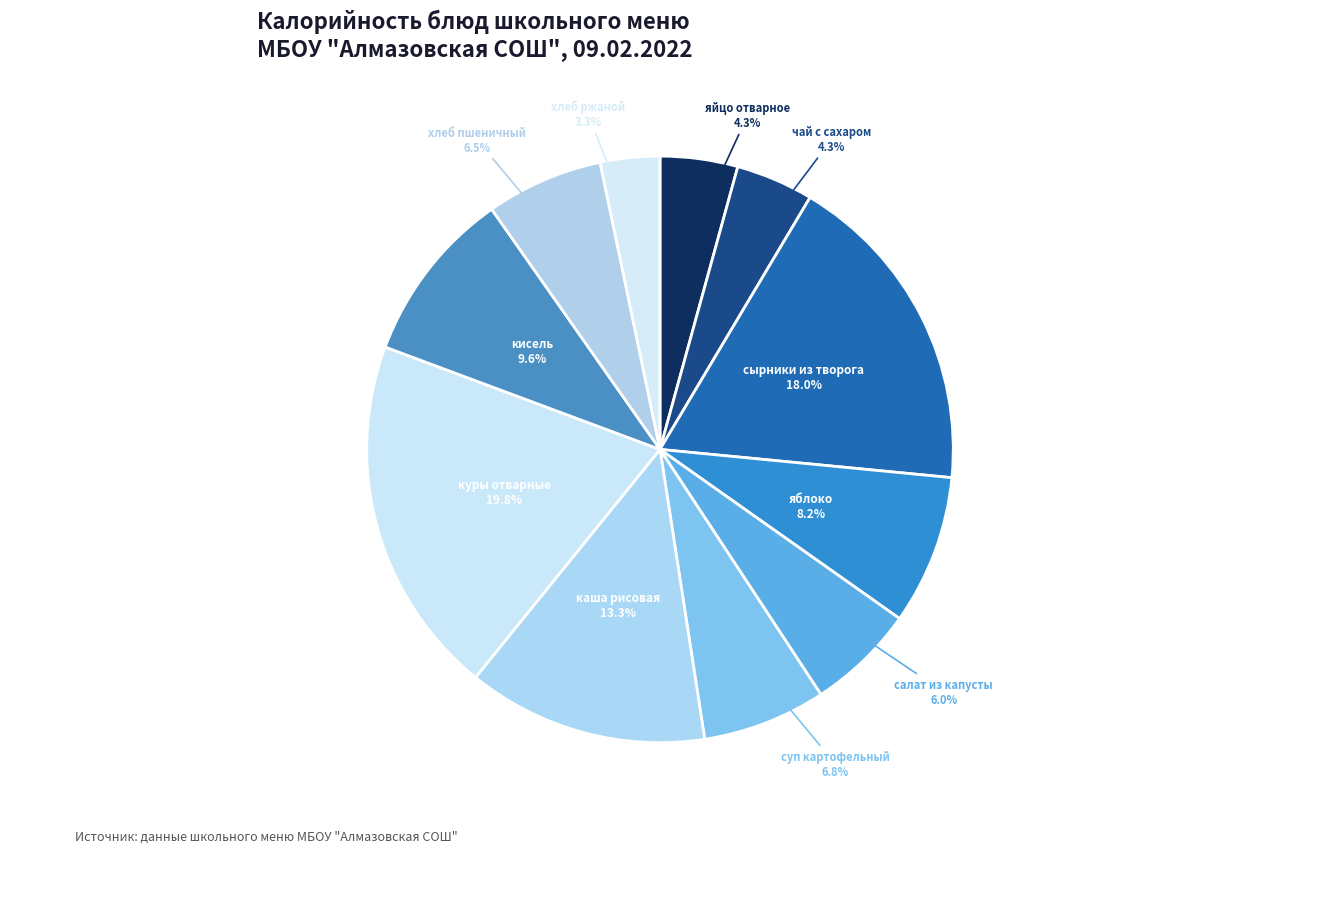

How many slices are in this pie chart?

11